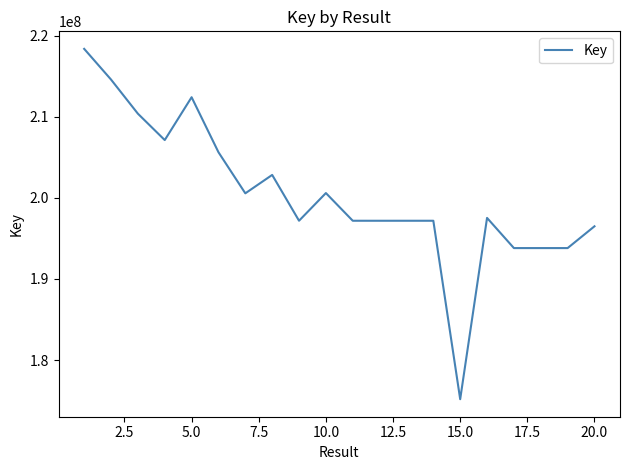

What is the difference between the maximum and minimum values?

43181386